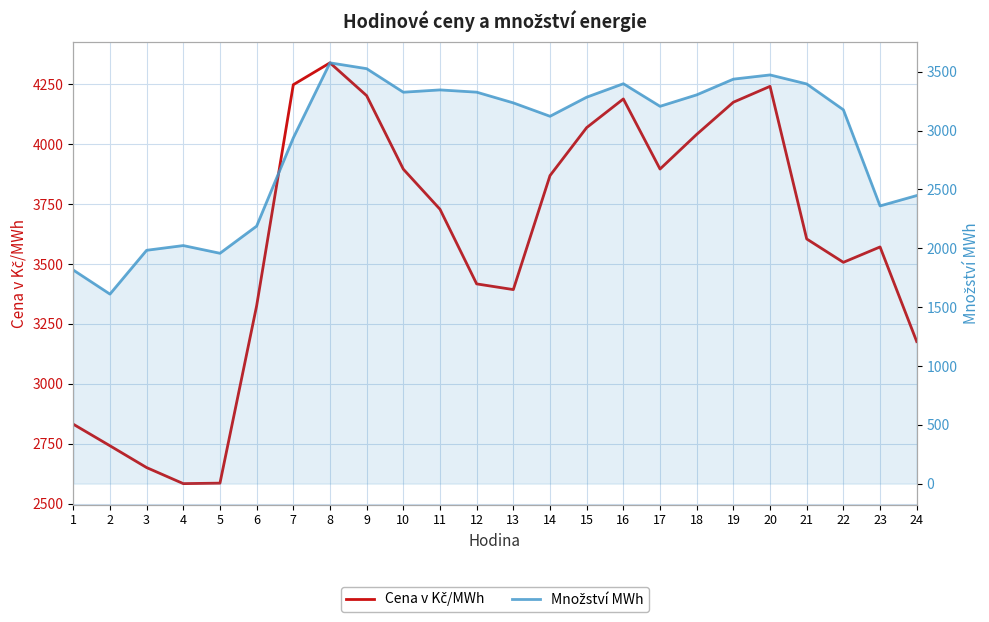

How many values in the Množství MWh series exceed 3235?

12